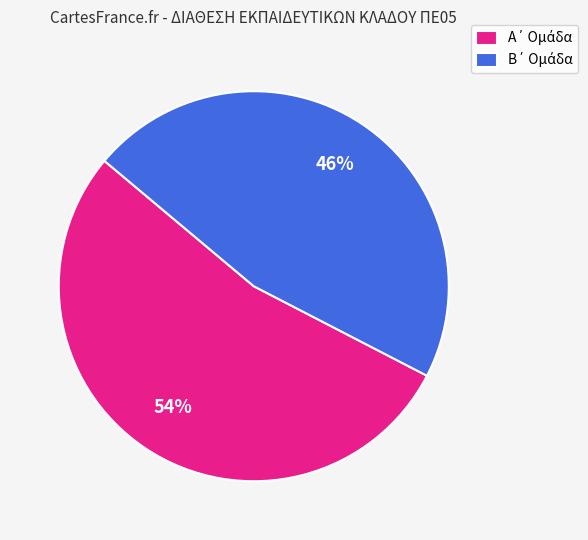

Is there a majority slice in this chart?

Yes